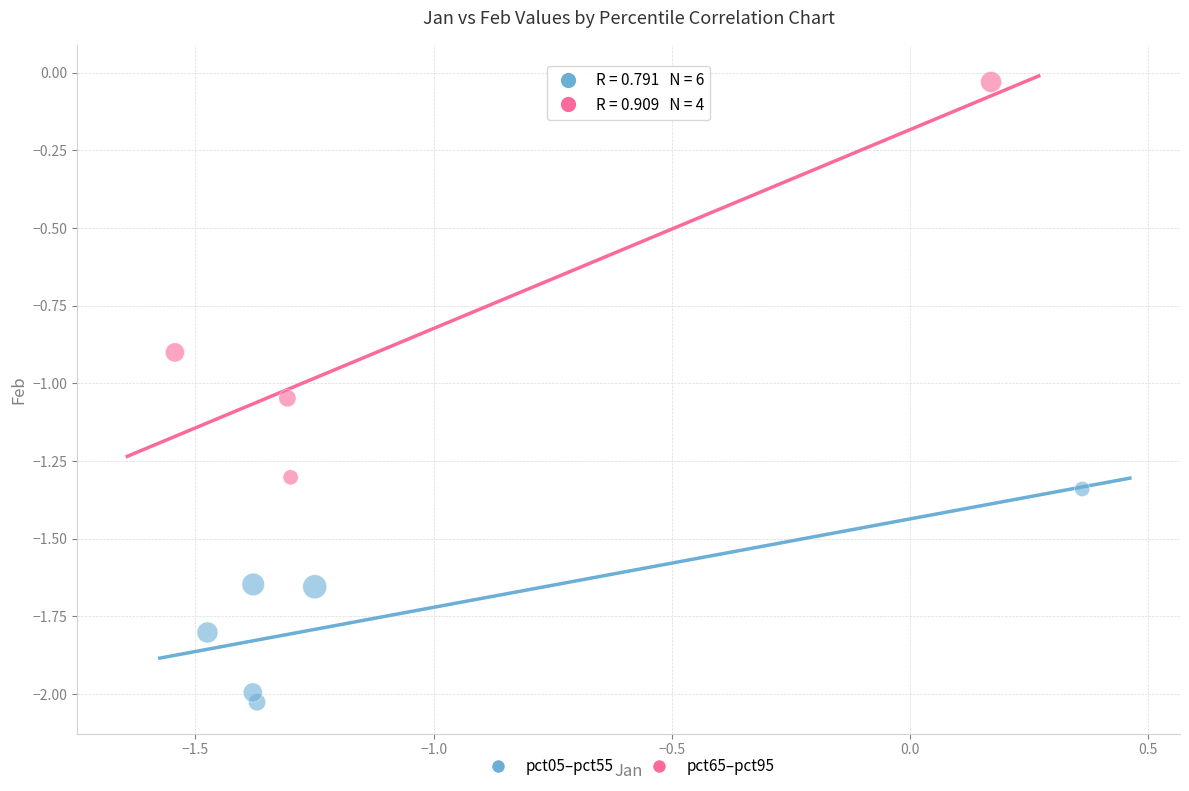

Which series contains the highest Y value?

pct65–pct95